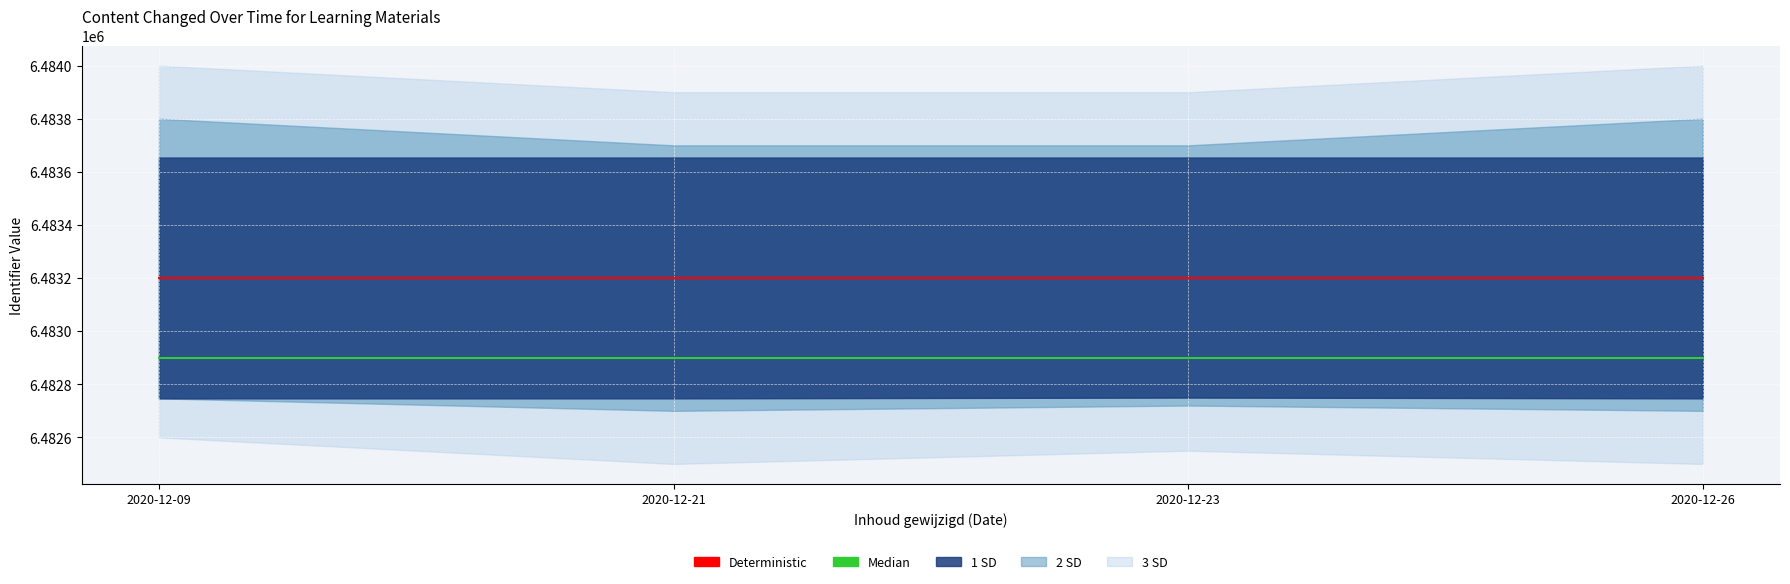

Is the value of Deterministic at 2020-12-23 greater than the value of Median at 2020-12-26?

Yes